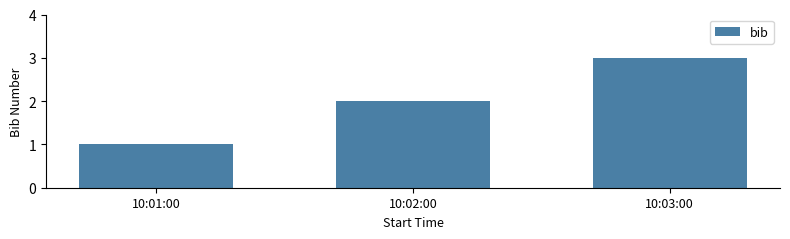

What is the sum of all values?

6